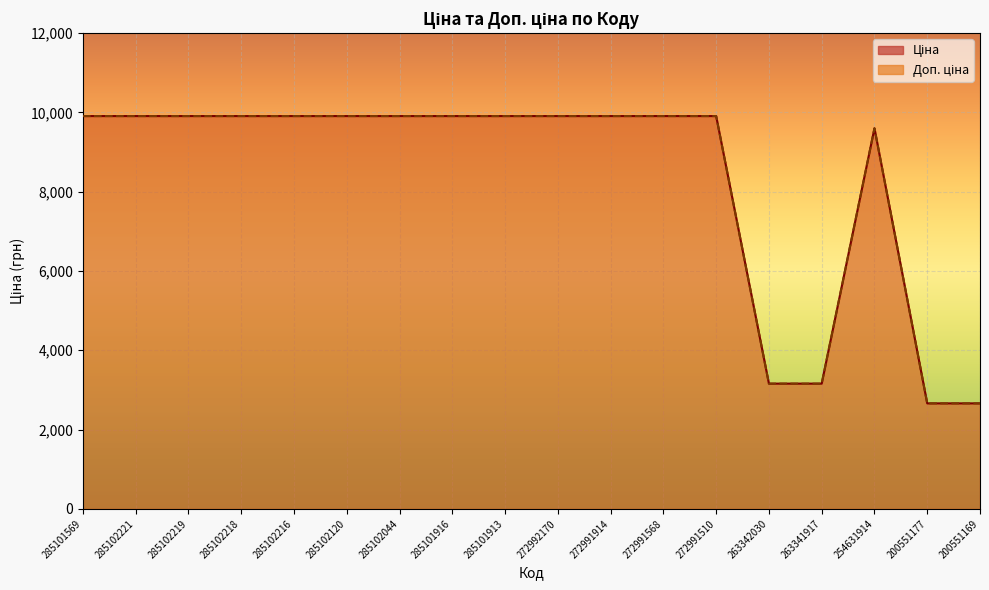

Which has a higher value, 200551169 or 272991510?

272991510